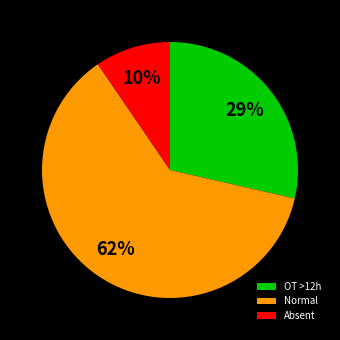

What is the largest slice in the pie chart?

Normal